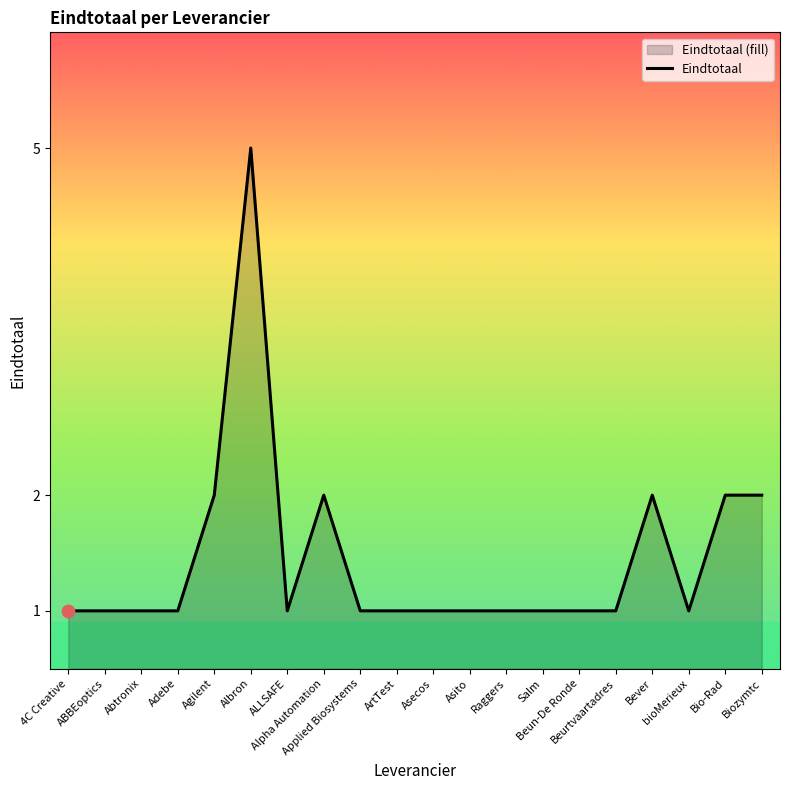

Which has a higher value, Beurtvaartadres or ALLSAFE?

Beurtvaartadres